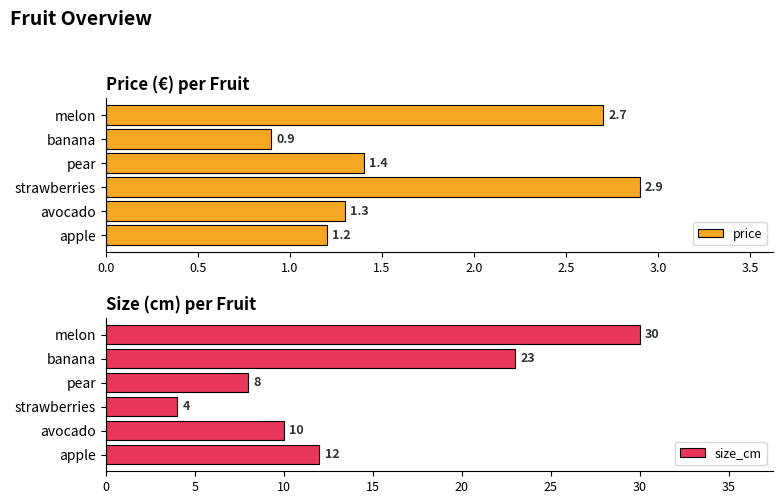

What is the sum of all price values?

10.4